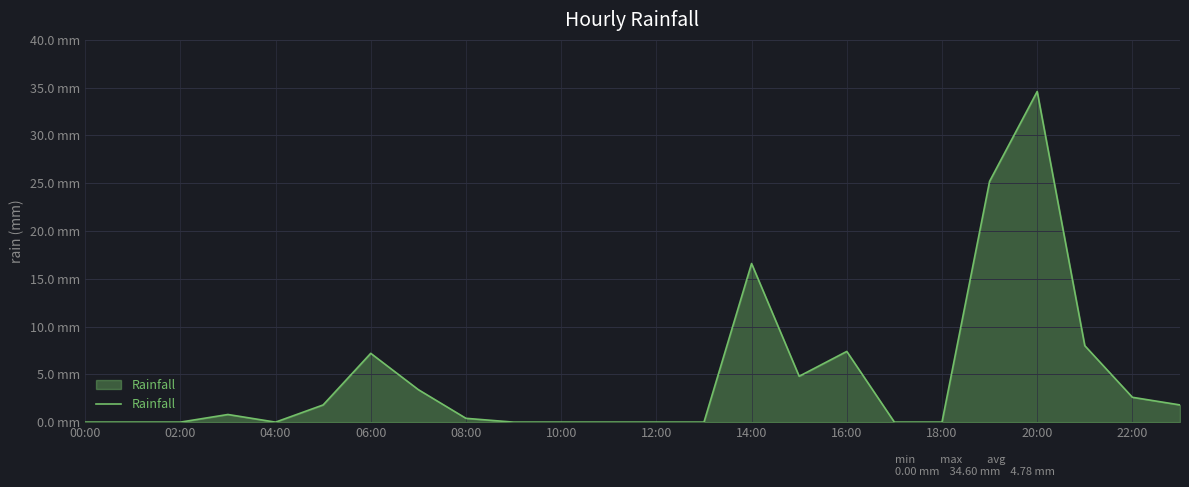

At which label is the value closest to 17?

14:00